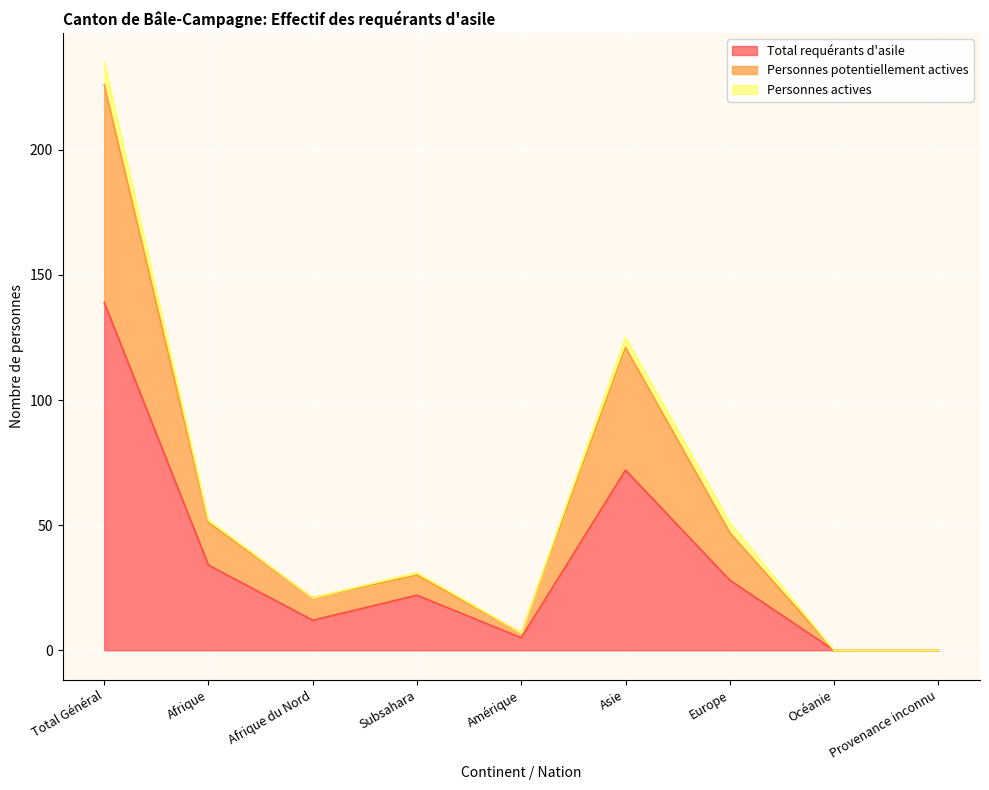

What are all the series names shown in the legend?

Total requérants d'asile, Personnes potentiellement actives, Personnes actives